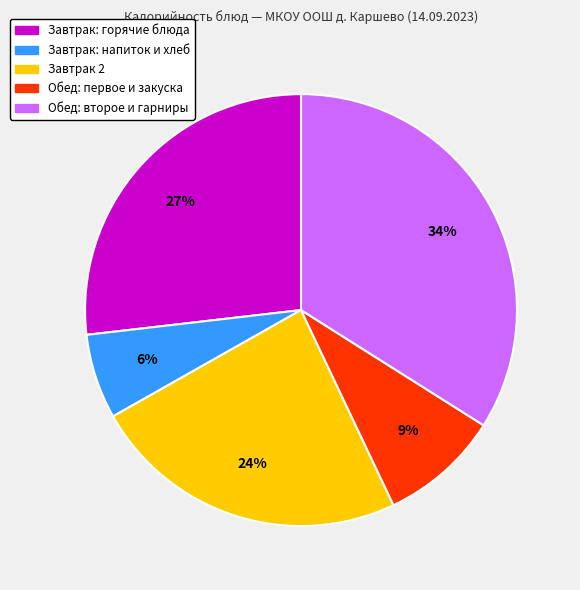

Is there a majority slice in this chart?

No